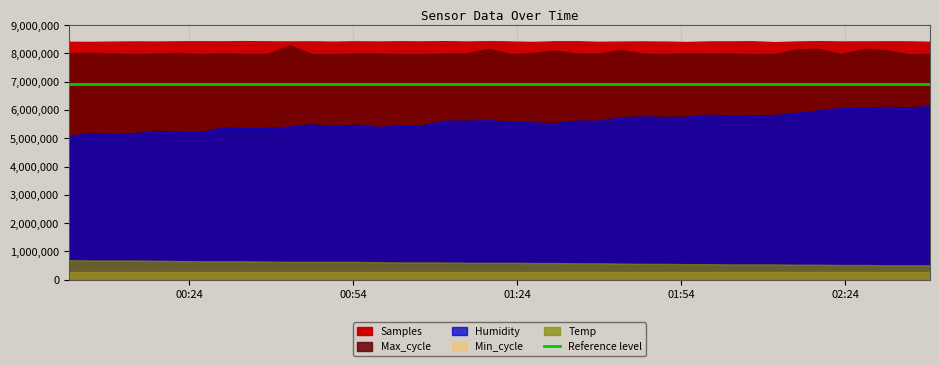

At 2022/03/20 00:58:28, list the series in order from smallest to largest.

Temp, Min_cycle, Humidity, Max_cycle, Samples